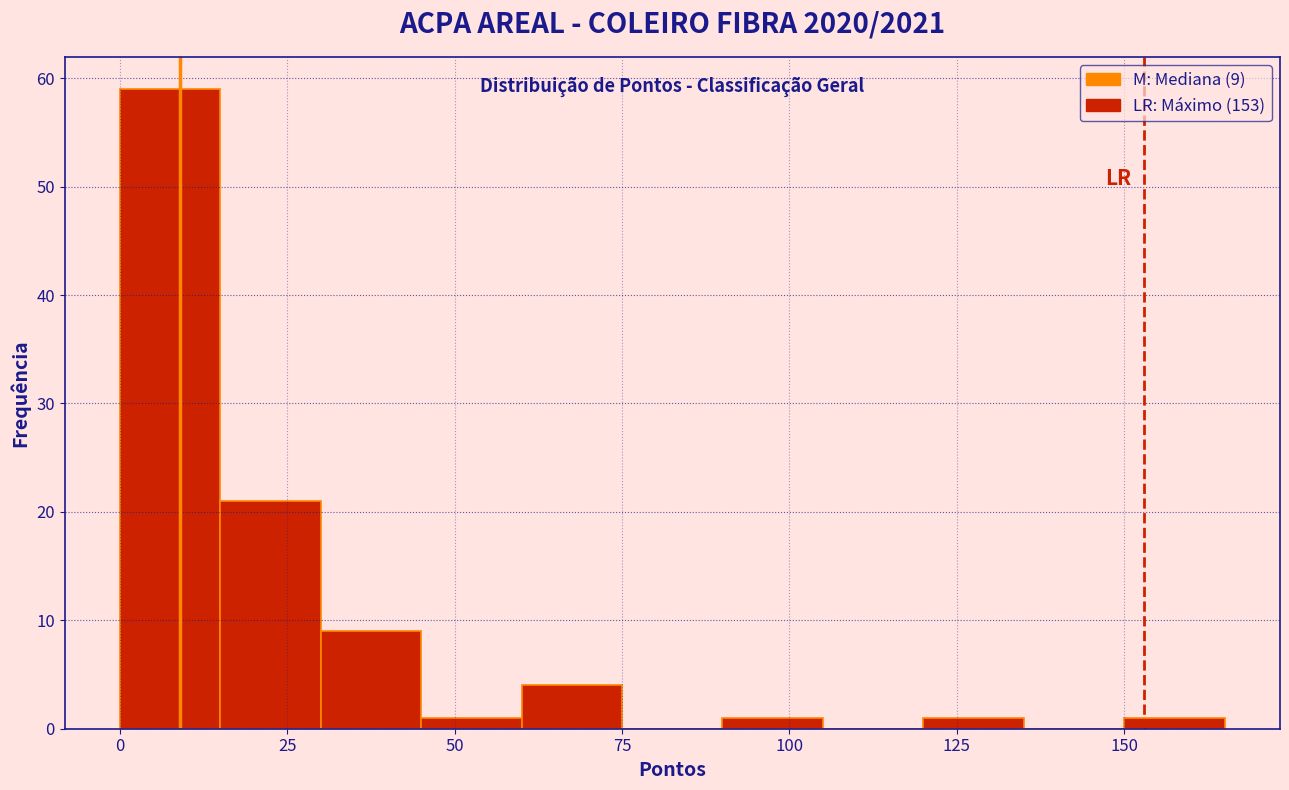

Around what value on the x-axis is the tallest bar? Give the approximate position of its centre, as read against the axis.

10